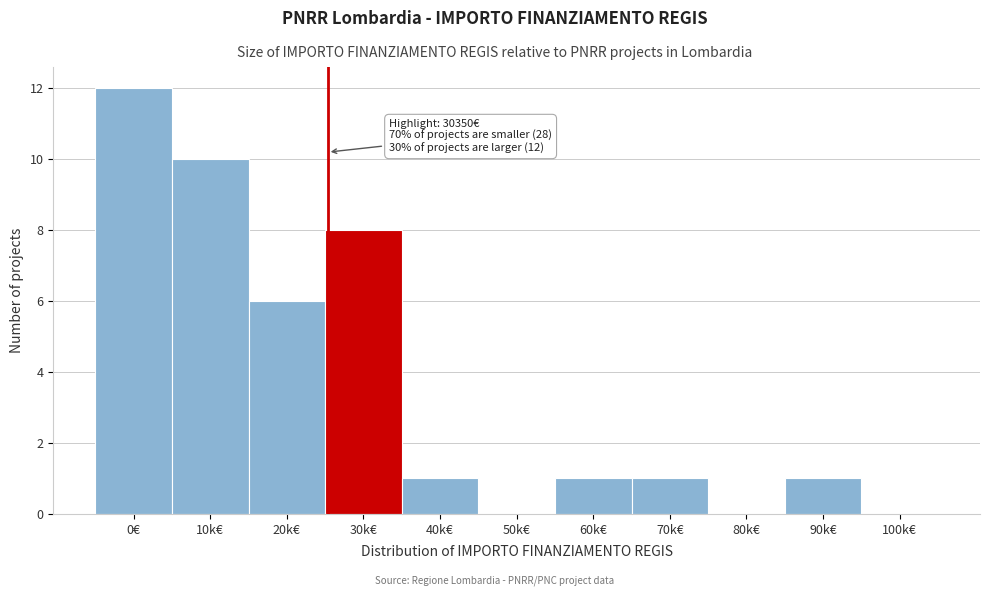

Reading left to right, transcribe all the data shown in this chart.

0€=12	10k€=10	20k€=6	30k€=8	40k€=1	50k€=0	60k€=1	70k€=1	80k€=0	90k€=1	100k€=0